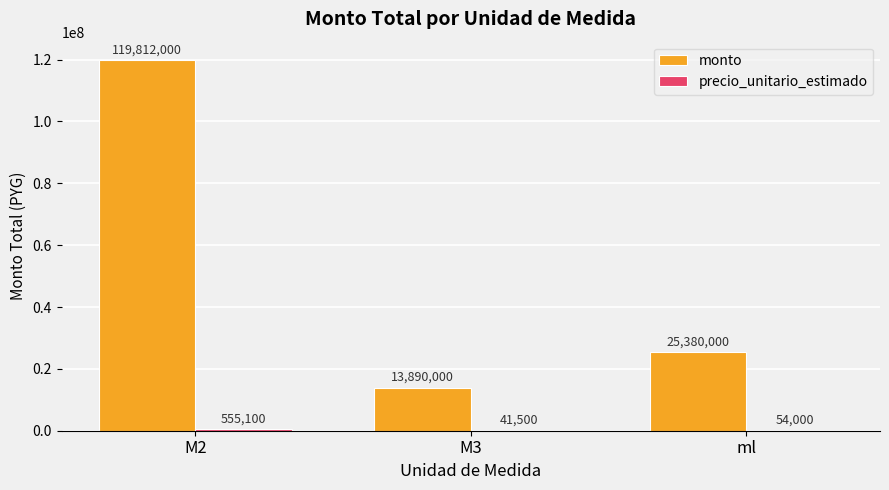

What is the greatest value displayed?

119812000